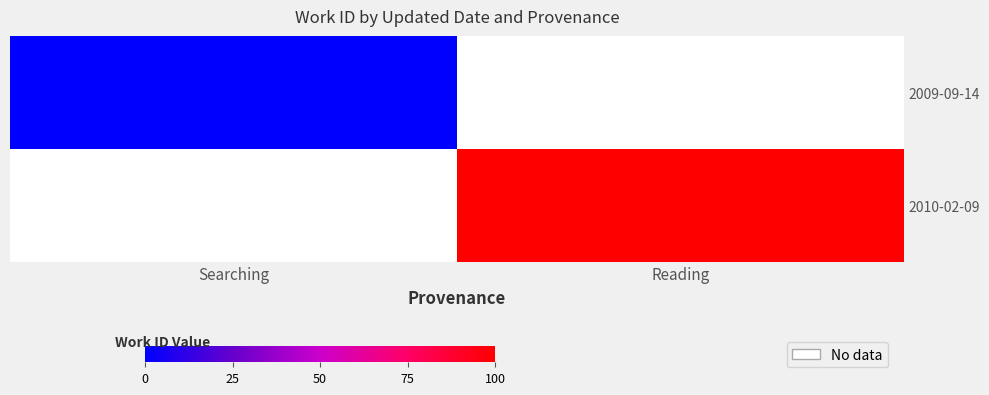

At Reading, list the series in order from smallest to largest.

2009-09-14, 2010-02-09